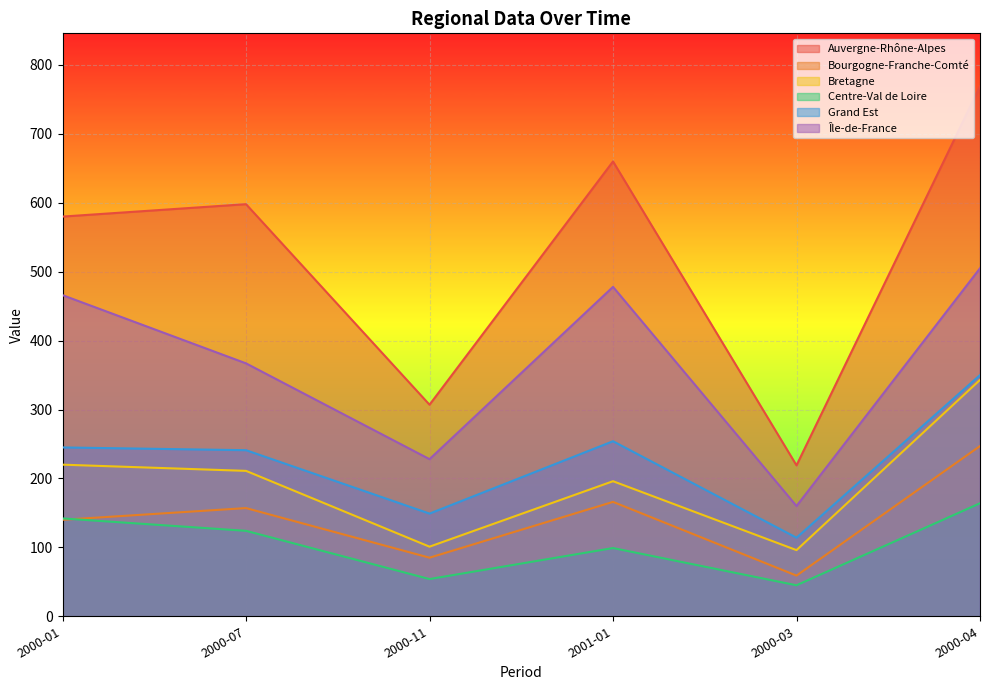

What is the difference between the maximum and second lowest values in the Auvergne-Rhône-Alpes series?

462